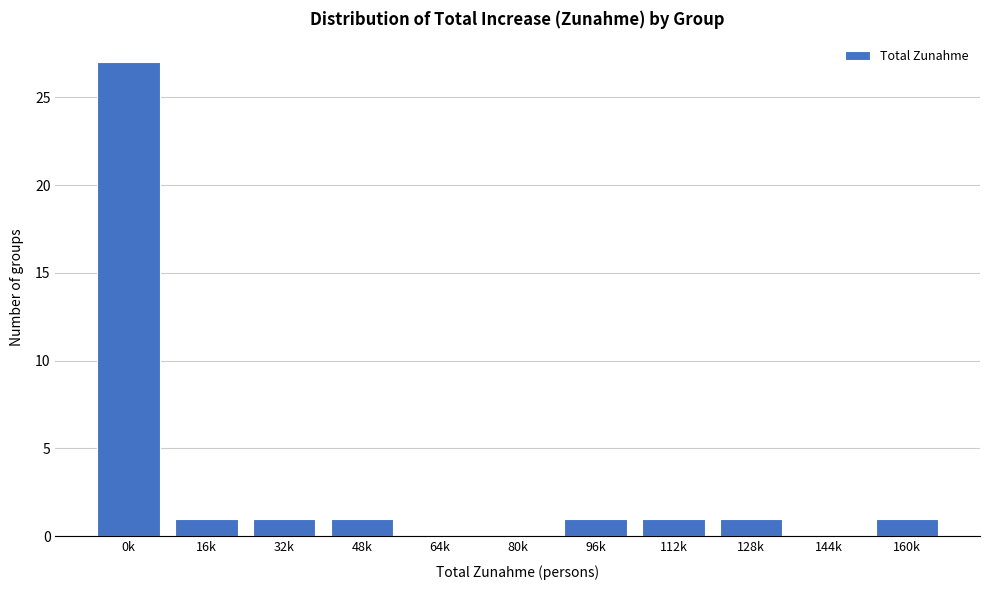

Reading left to right, what are all the values shown in this chart?

0k=27	16k=1	32k=1	48k=1	64k=0	80k=0	96k=1	112k=1	128k=1	144k=0	160k=1